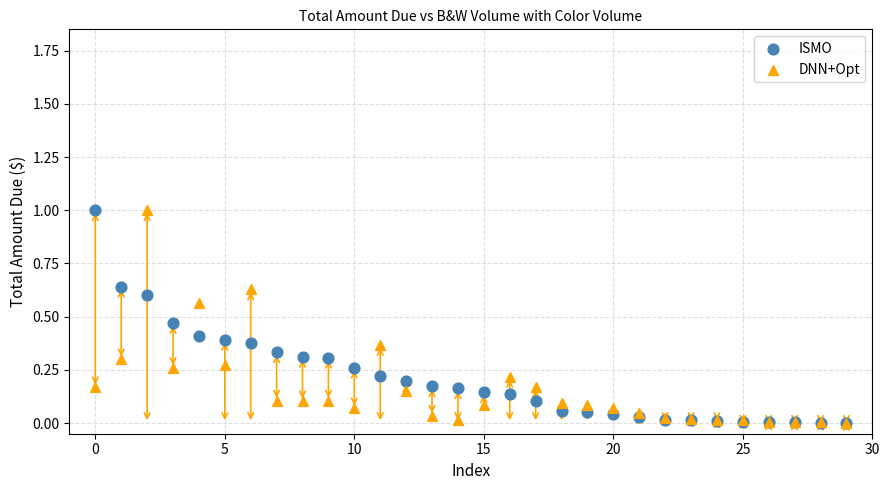

What are all the series names shown in the legend?

ISMO, DNN+Opt